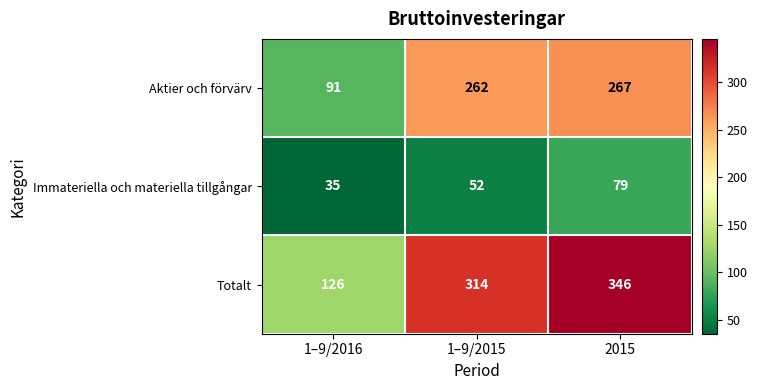

What is the difference between the highest and lowest values at 2015?

267